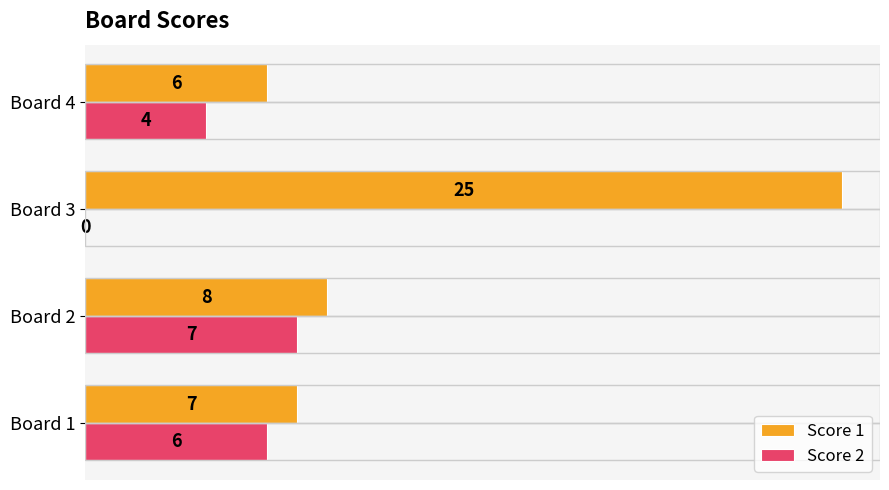

What is the sum of the Score 1 values at Board 1 and Board 4?

13